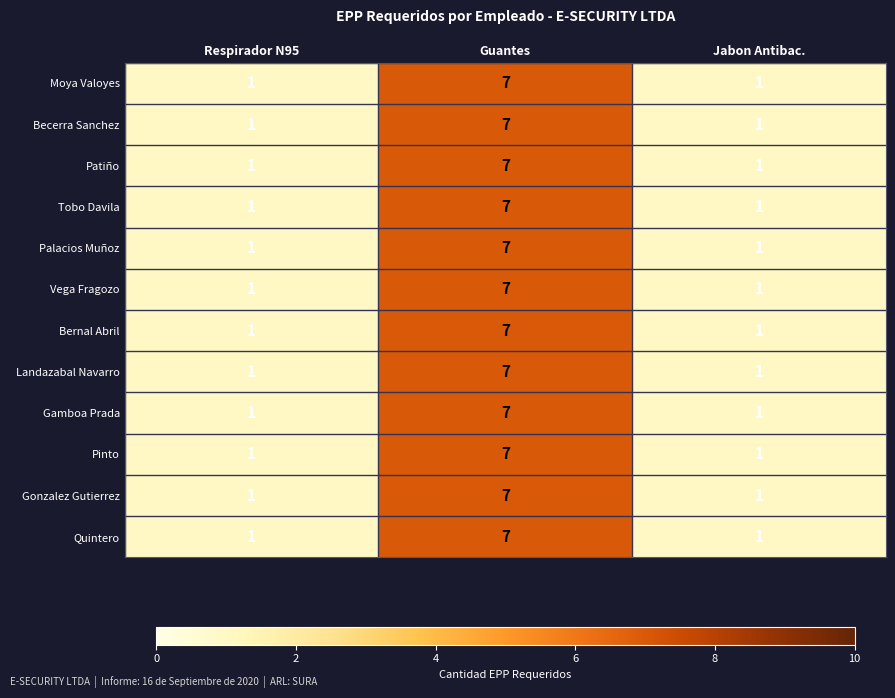

How many series are shown in this chart?

12